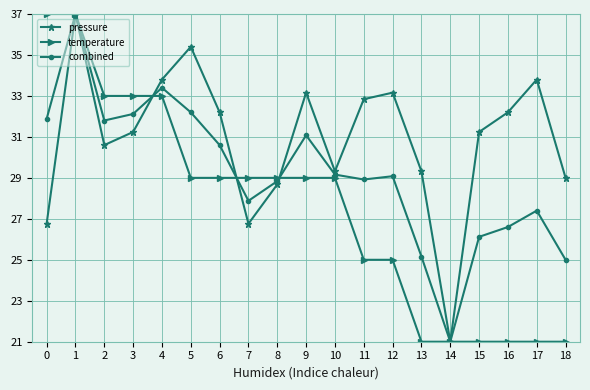

What is the spread (max minus min) of values at 0?

10.2